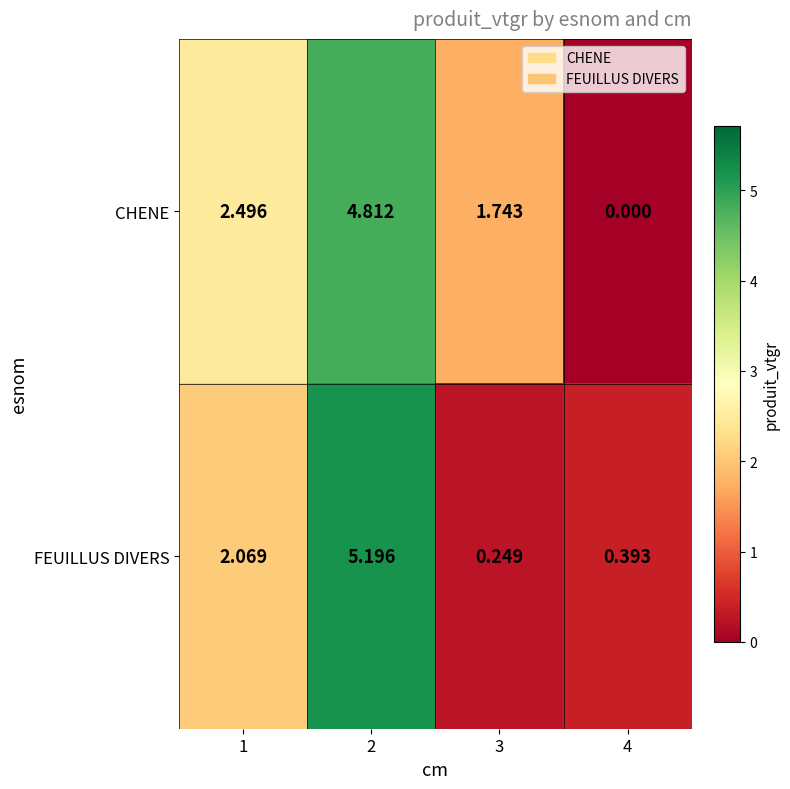

Count the number of categories in the chart.

4